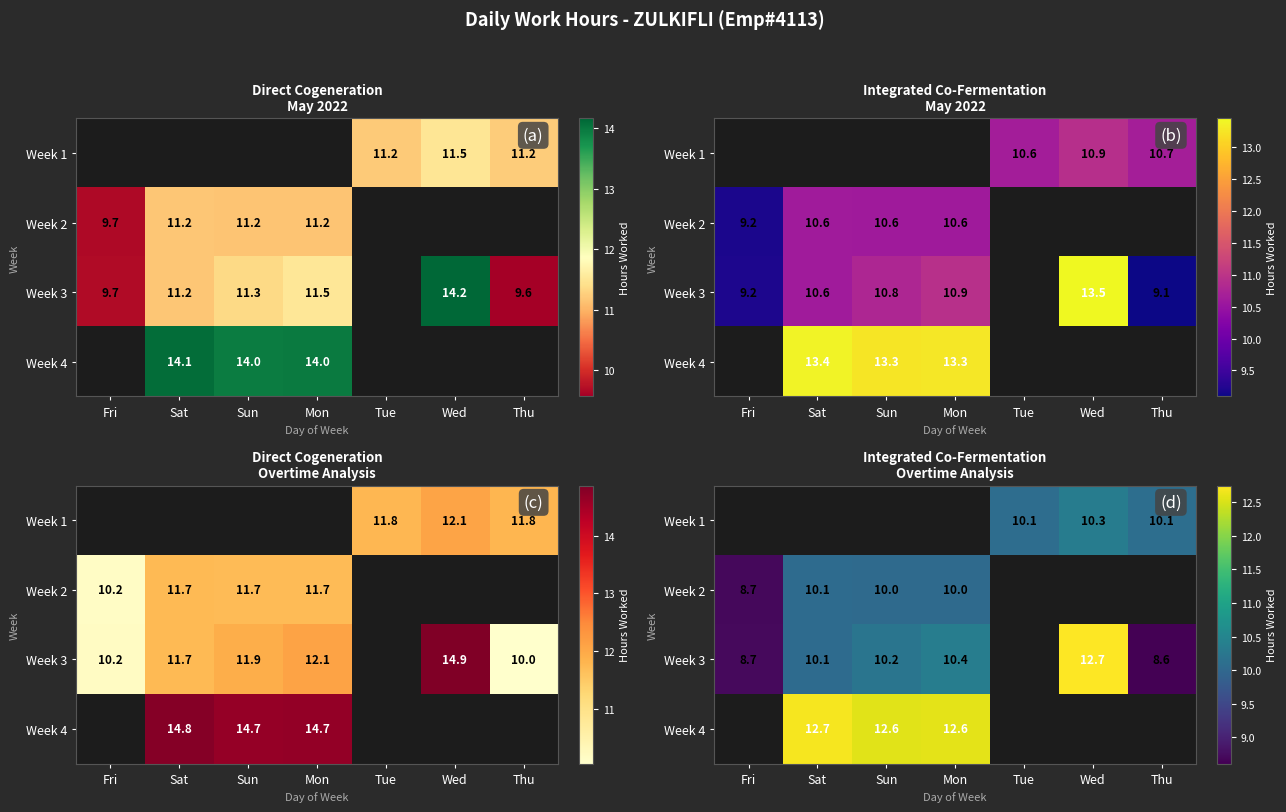

Which category has the lowest value in the Week 3 series?

Thu